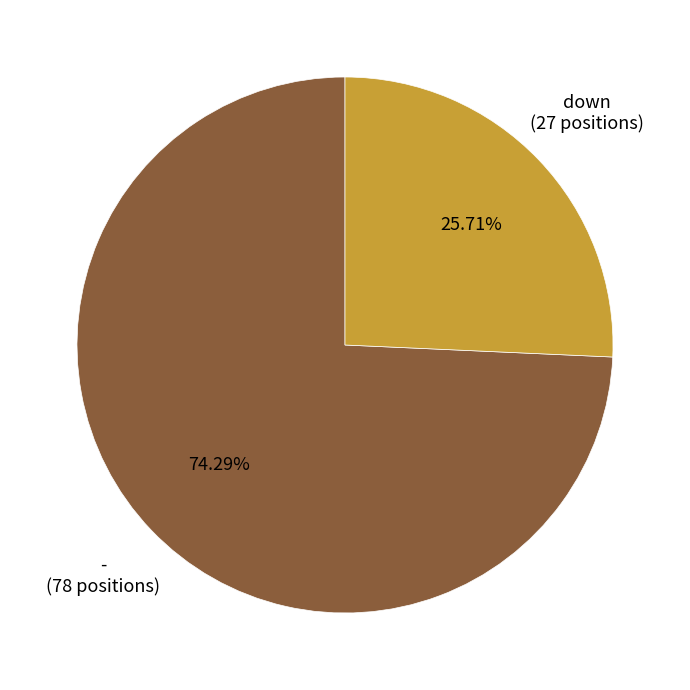

Is there any slice that represents more than half of the pie?

Yes